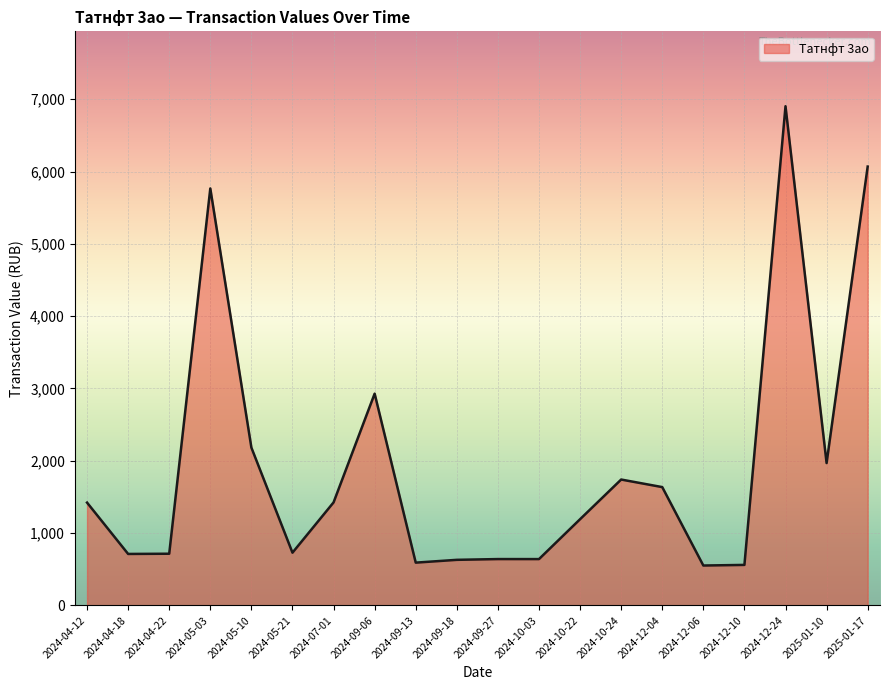

Which category has the highest value across all series?

2024-12-24